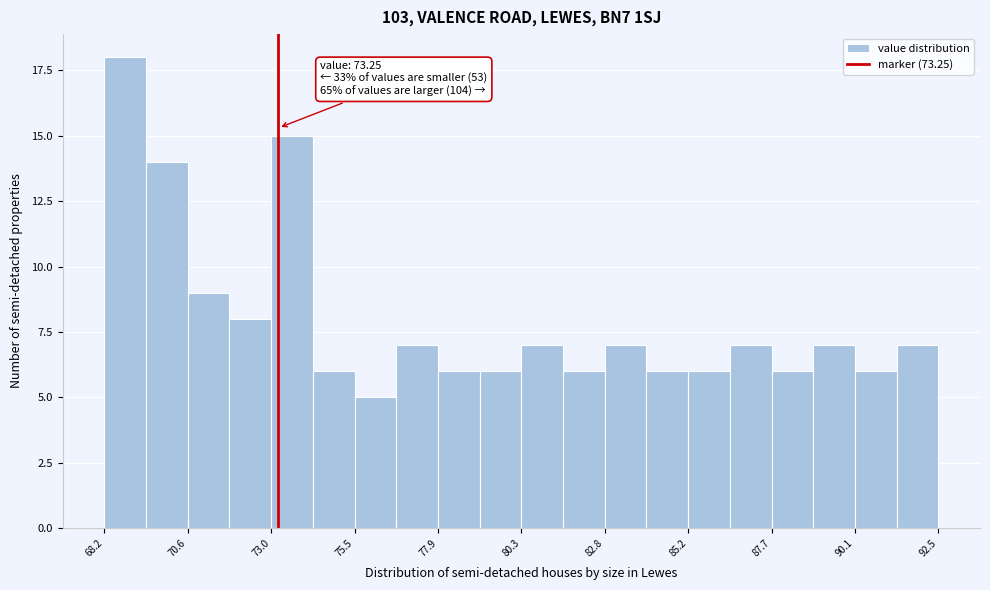

Around what value on the x-axis is the tallest bar? Give the approximate position of its centre, as read against the axis.

69.0